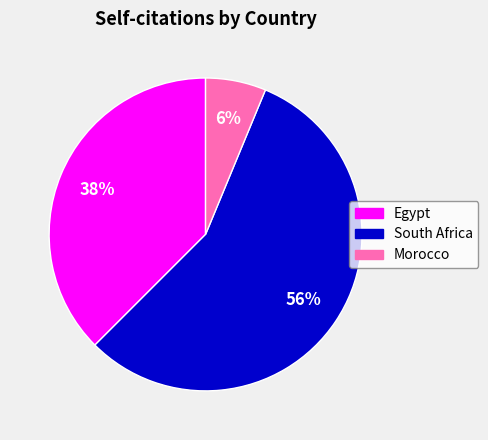

Is there a majority slice in this chart?

Yes